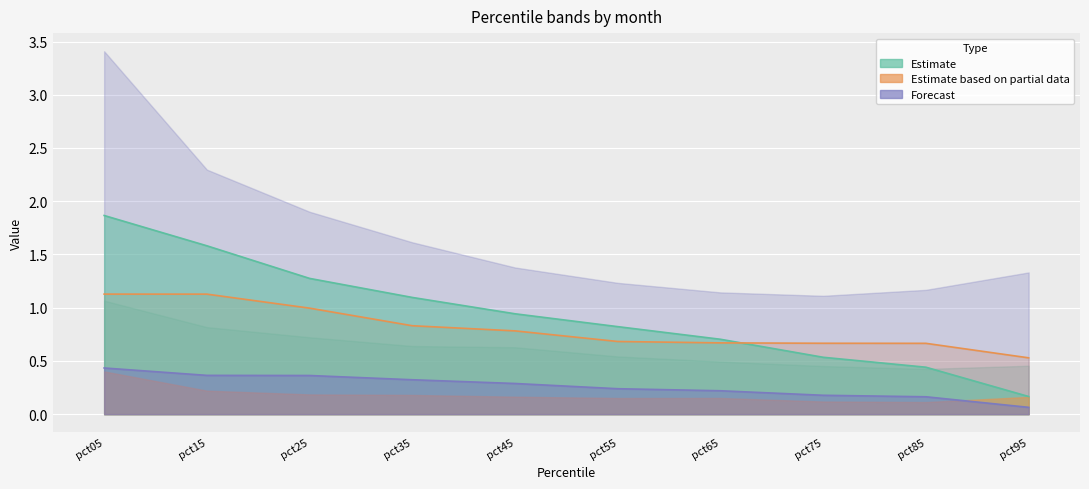

True or false: Jan has a value of 0.7 at pct85.

False